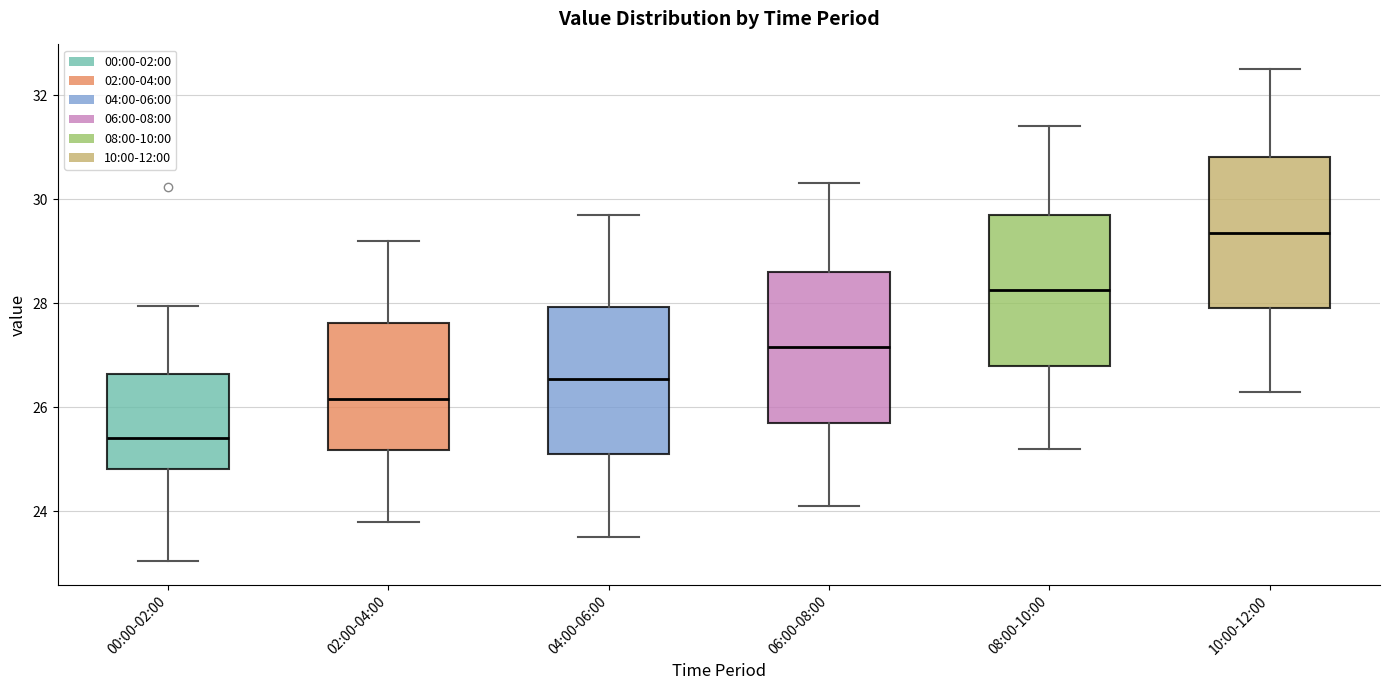

Reading left to right, read every box against the y-axis: the position of its median line, the range the box covers, and the ends of its whiskers. The values are not printed on the chart, so give them approximately, as read against the axis.

00:00-02:00: median 25.4, box 24.8 to 26.6, whiskers 23.0 to 28.0
02:00-04:00: median 26.2, box 25.2 to 27.6, whiskers 23.8 to 29.2
04:00-06:00: median 26.6, box 25.2 to 28.0, whiskers 23.6 to 29.8
06:00-08:00: median 27.2, box 25.8 to 28.6, whiskers 24.2 to 30.4
08:00-10:00: median 28.2, box 26.8 to 29.8, whiskers 25.2 to 31.4
10:00-12:00: median 29.4, box 28.0 to 30.8, whiskers 26.4 to 32.6